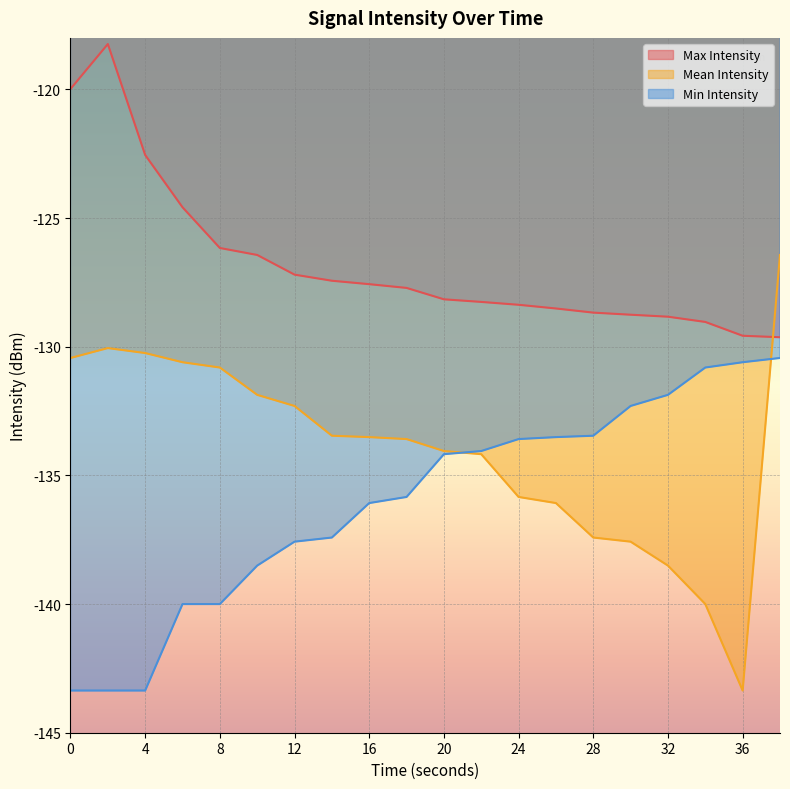

What is the greatest value displayed?

-118.2